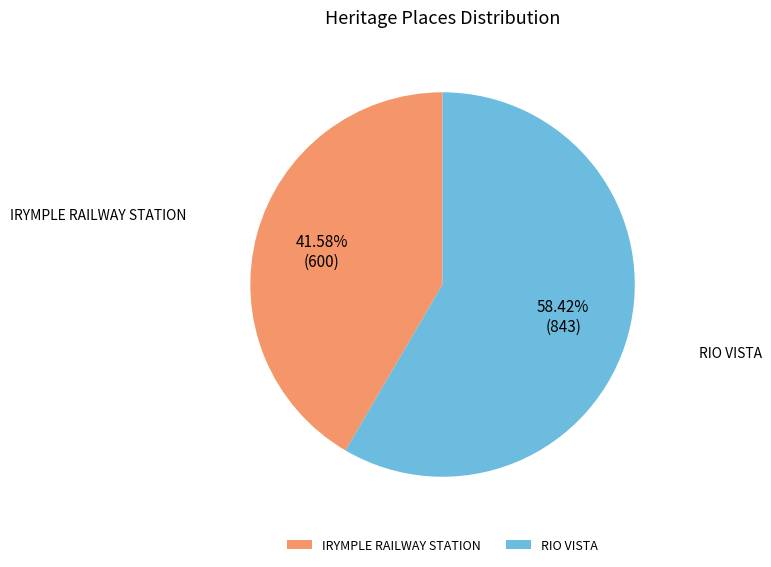

To the nearest percent, what percentage of the pie is RIO VISTA?

58%